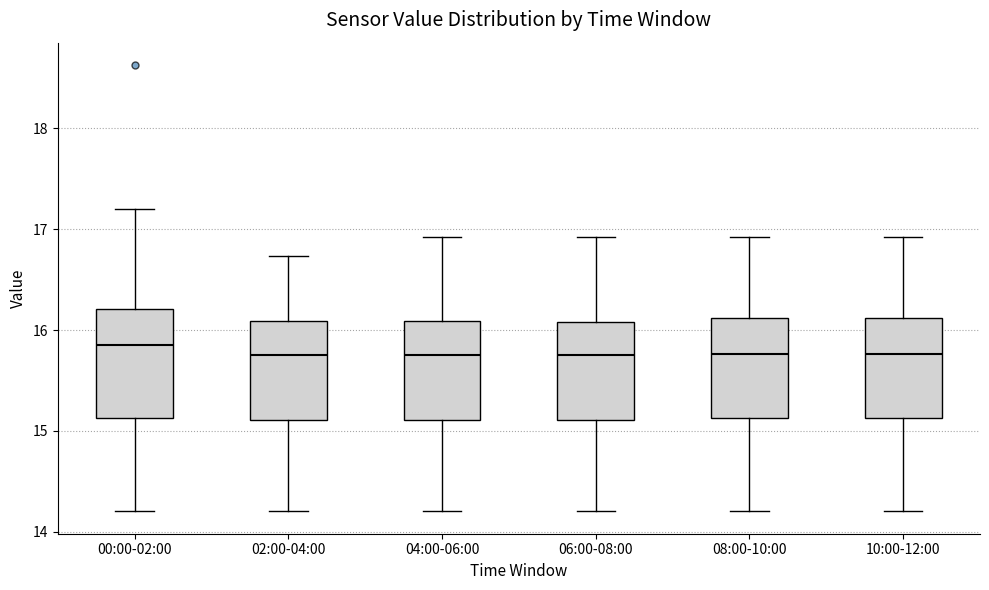

Where is the lower edge of the box for 00:00-02:00 on the y-axis? The values are not printed on the chart, so give them approximately, as read against the axis.

15.1